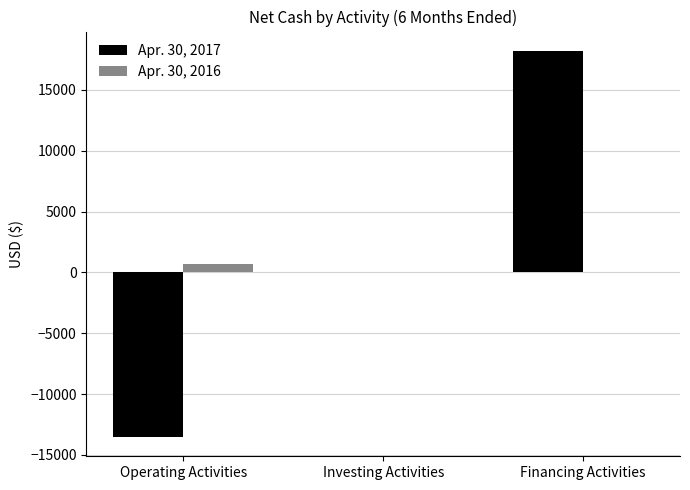

Is the value of Apr. 30, 2017 at Operating Activities greater than the value of Apr. 30, 2016 at Operating Activities?

No